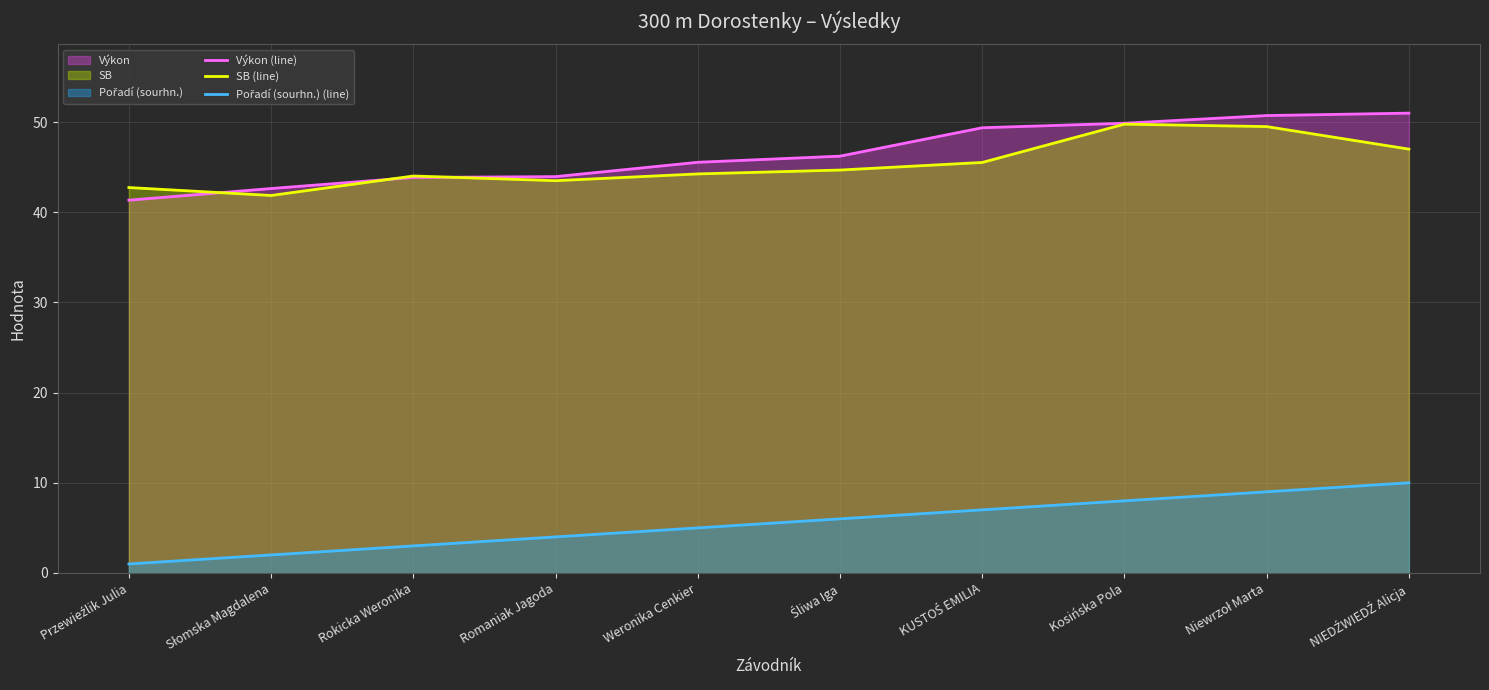

Reading left to right, what are all the values shown in this chart?

Výkon (line): Przewieźlik Julia=41.3	Słomska Magdalena=42.6	Rokicka Weronika=43.9	Romaniak Jagoda=44.0	Weronika Cenkier=45.5	Śliwa Iga=46.2	KUSTOŚ EMILIA=49.4	Kosińska Pola=49.9	Niewrzoł Marta=50.7	NIEDŹWIEDŹ Alicja=51.0
SB (line): Przewieźlik Julia=42.7	Słomska Magdalena=41.9	Rokicka Weronika=44.0	Romaniak Jagoda=43.5	Weronika Cenkier=44.2	Śliwa Iga=44.7	KUSTOŚ EMILIA=45.5	Kosińska Pola=49.8	Niewrzoł Marta=49.5	NIEDŹWIEDŹ Alicja=47.0
Pořadí (sourhn.) (line): Przewieźlik Julia=1.0	Słomska Magdalena=2.0	Rokicka Weronika=3.0	Romaniak Jagoda=4.0	Weronika Cenkier=5.0	Śliwa Iga=6.0	KUSTOŚ EMILIA=7.0	Kosińska Pola=8.0	Niewrzoł Marta=9.0	NIEDŹWIEDŹ Alicja=10.0